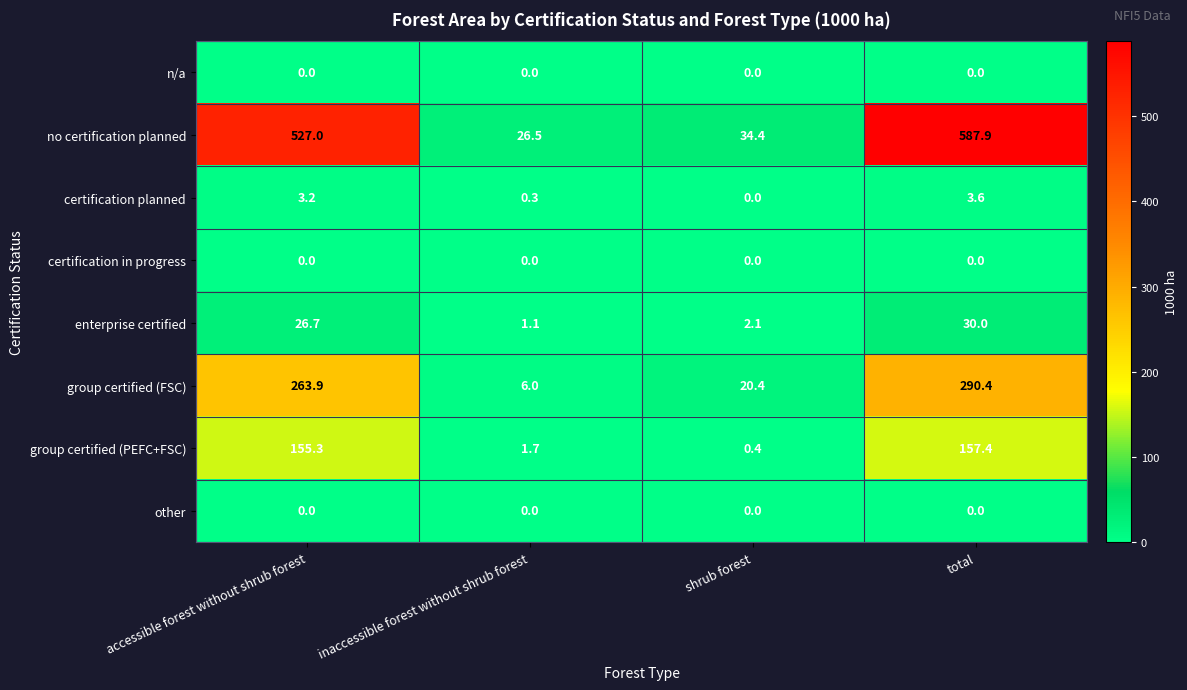

What is the difference between the maximum and minimum values in the no certification planned series?

561.4